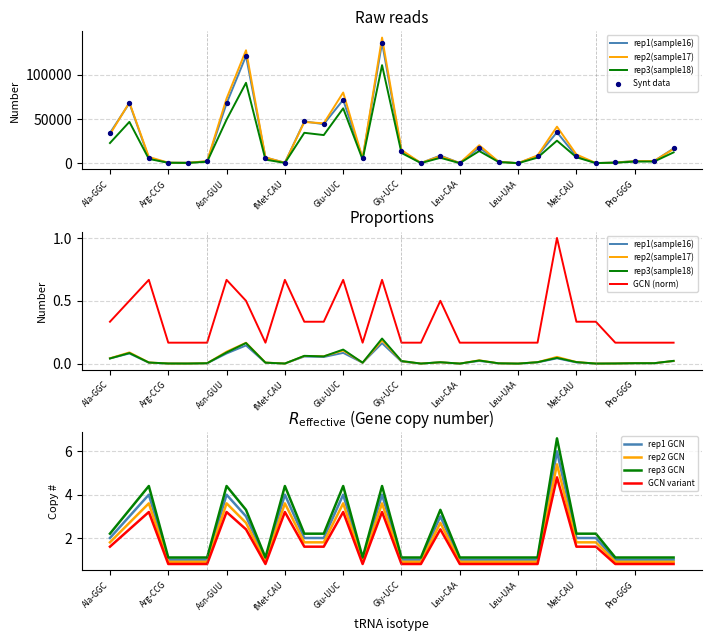

What is the total value across all series at Arg-CCG?

1895.2